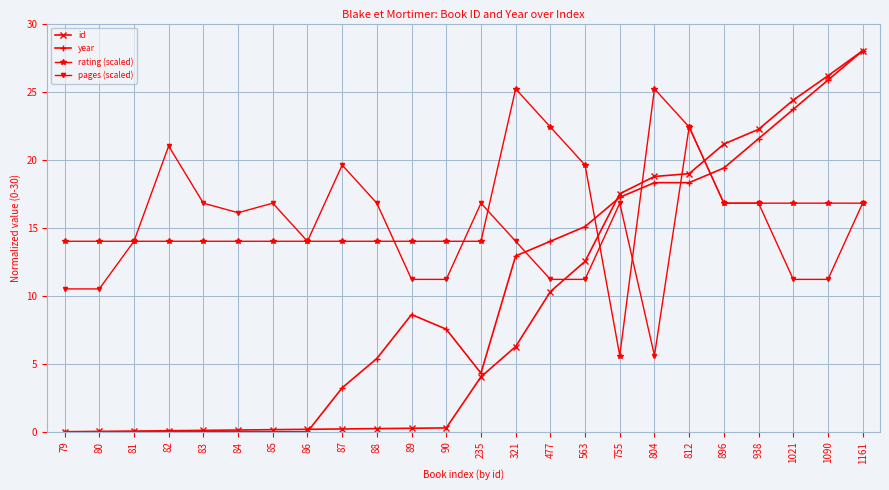

What is the difference between the highest and lowest values at 755?

11.9